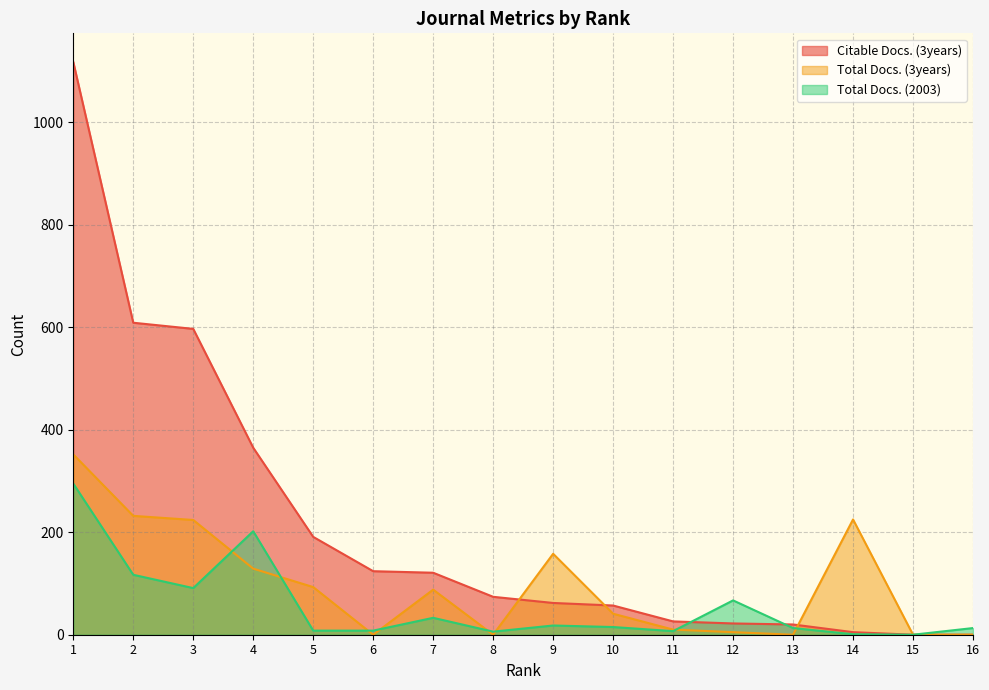

Rank the series by their maximum value, from lowest to highest.

Total Docs. (2003), Total Docs. (3years), Citable Docs. (3years)